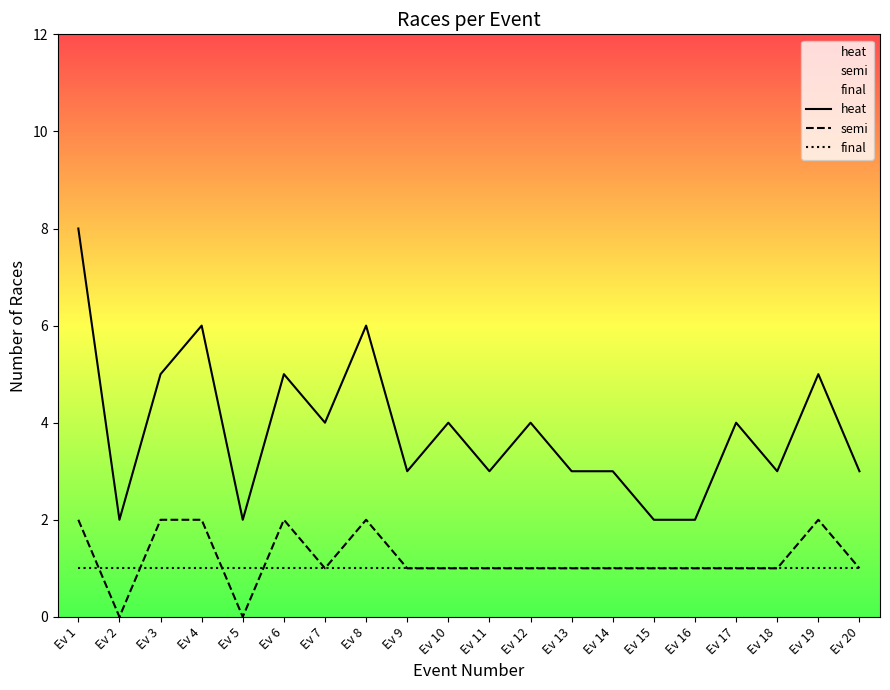

The value of final at Ev 11 is 1. True or false?

True